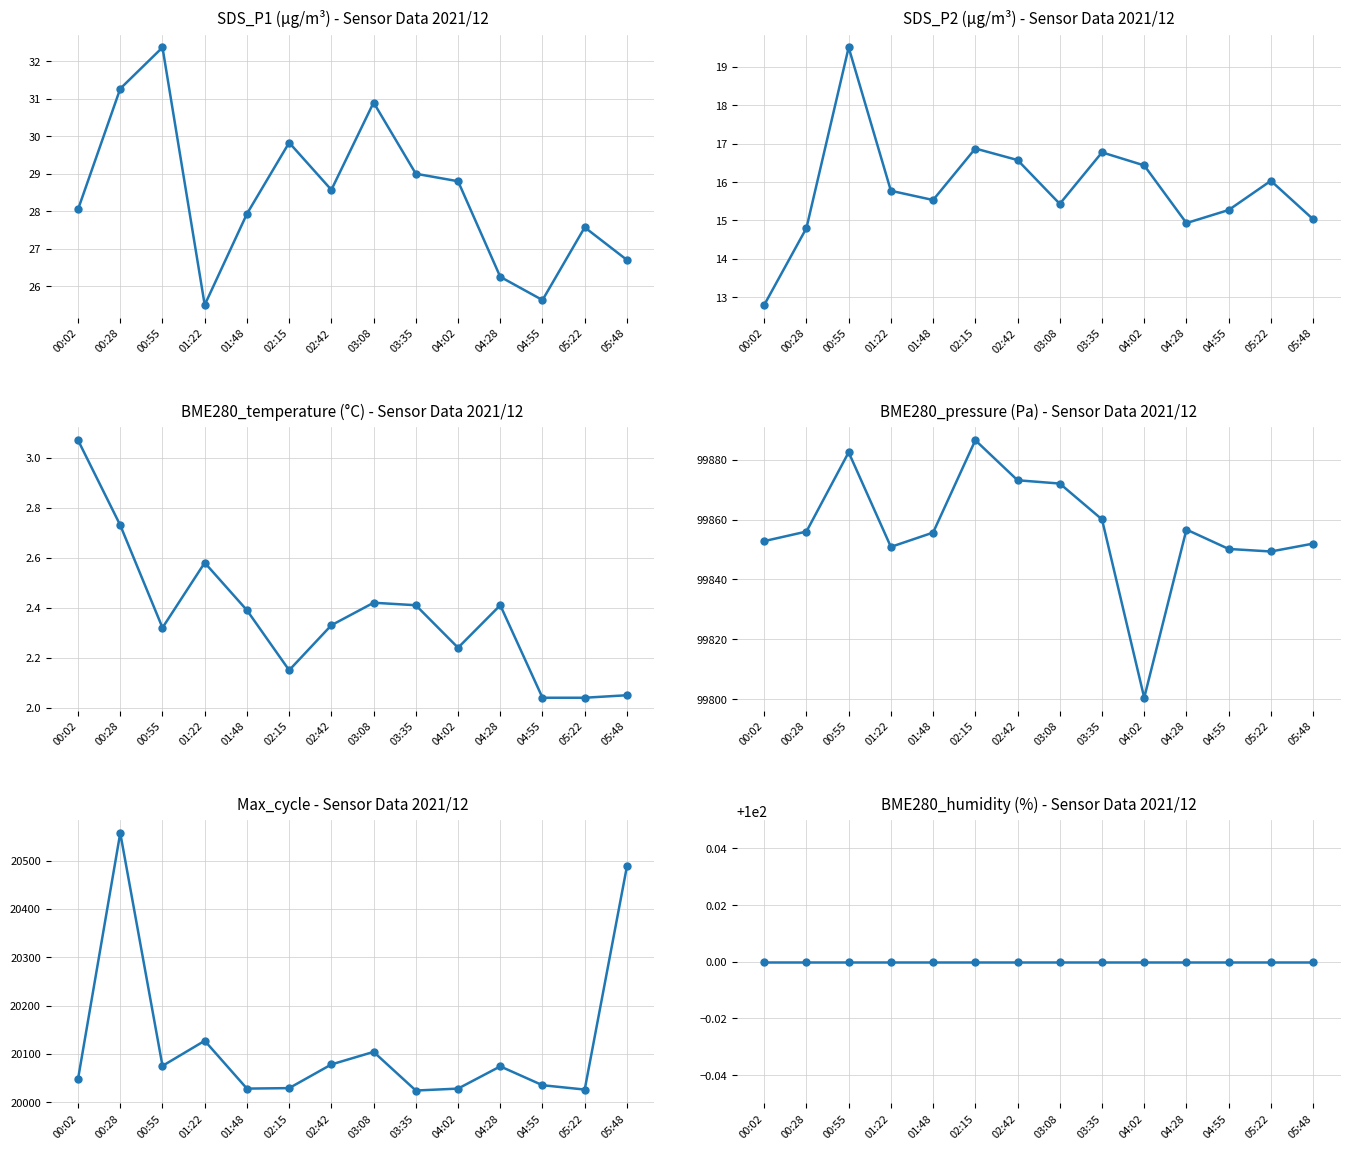

At how many categories does at least one series exceed 85681?

14